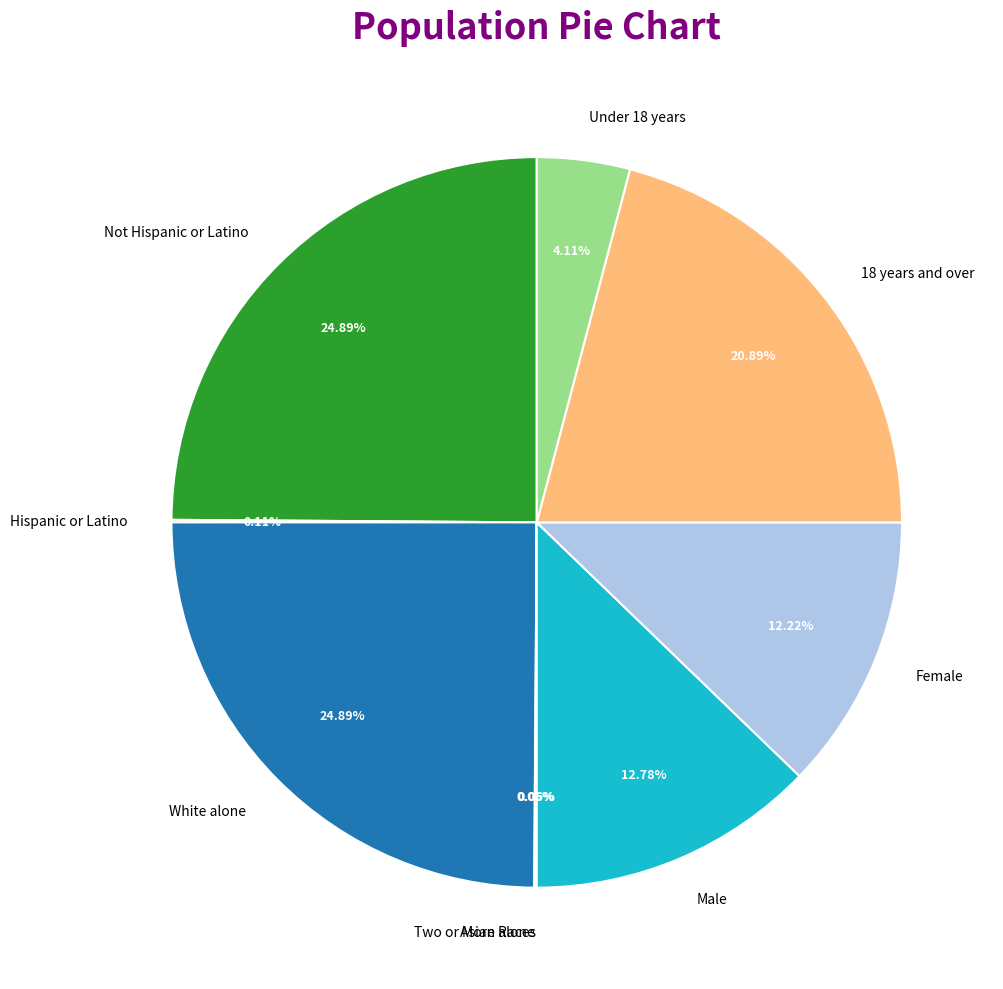

Does any single category account for the majority?

No